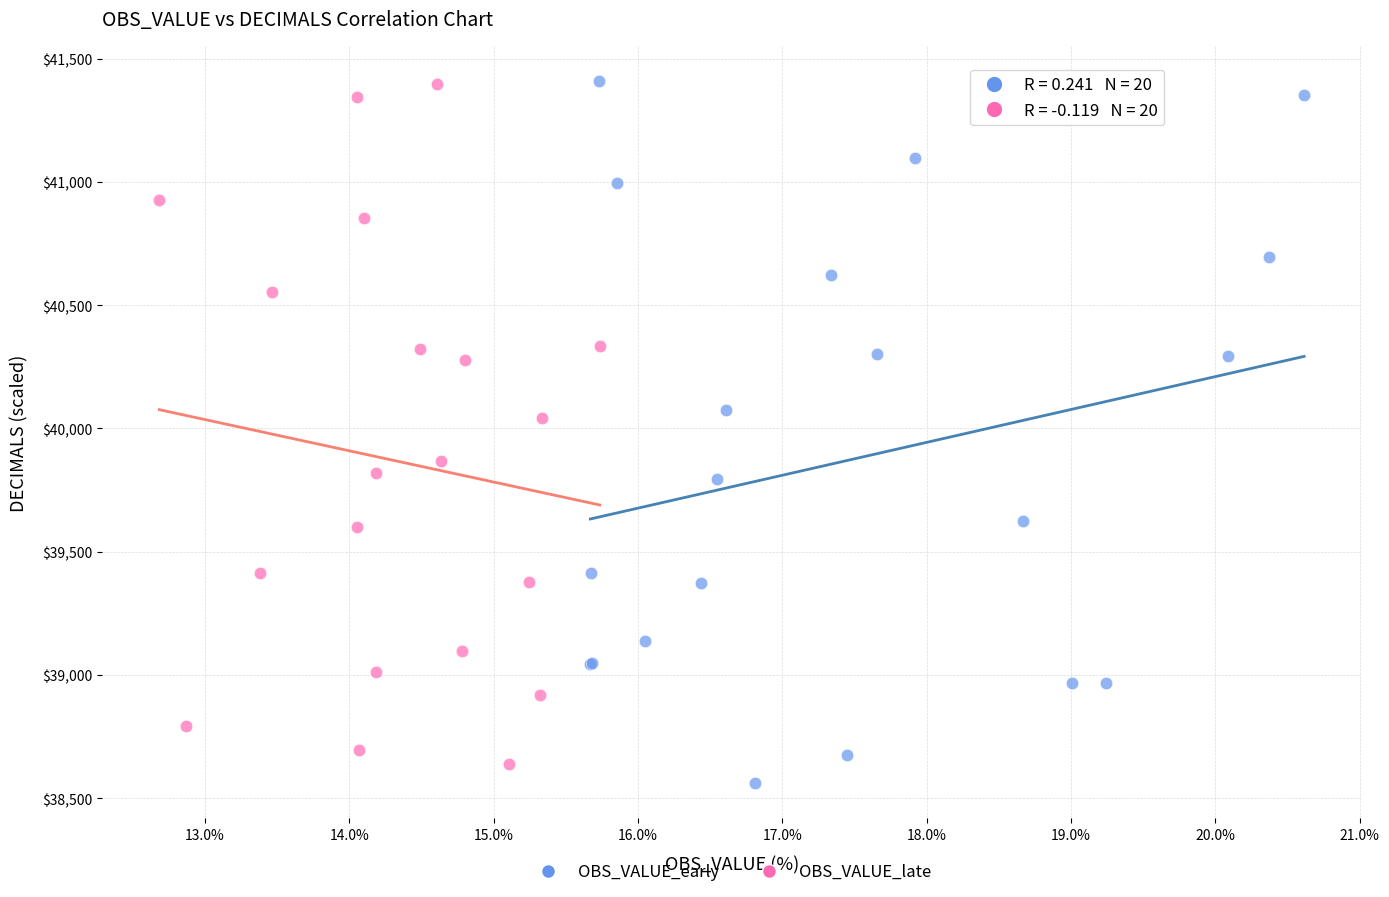

Which series has the largest Y range (max minus min)?

OBS_VALUE_early